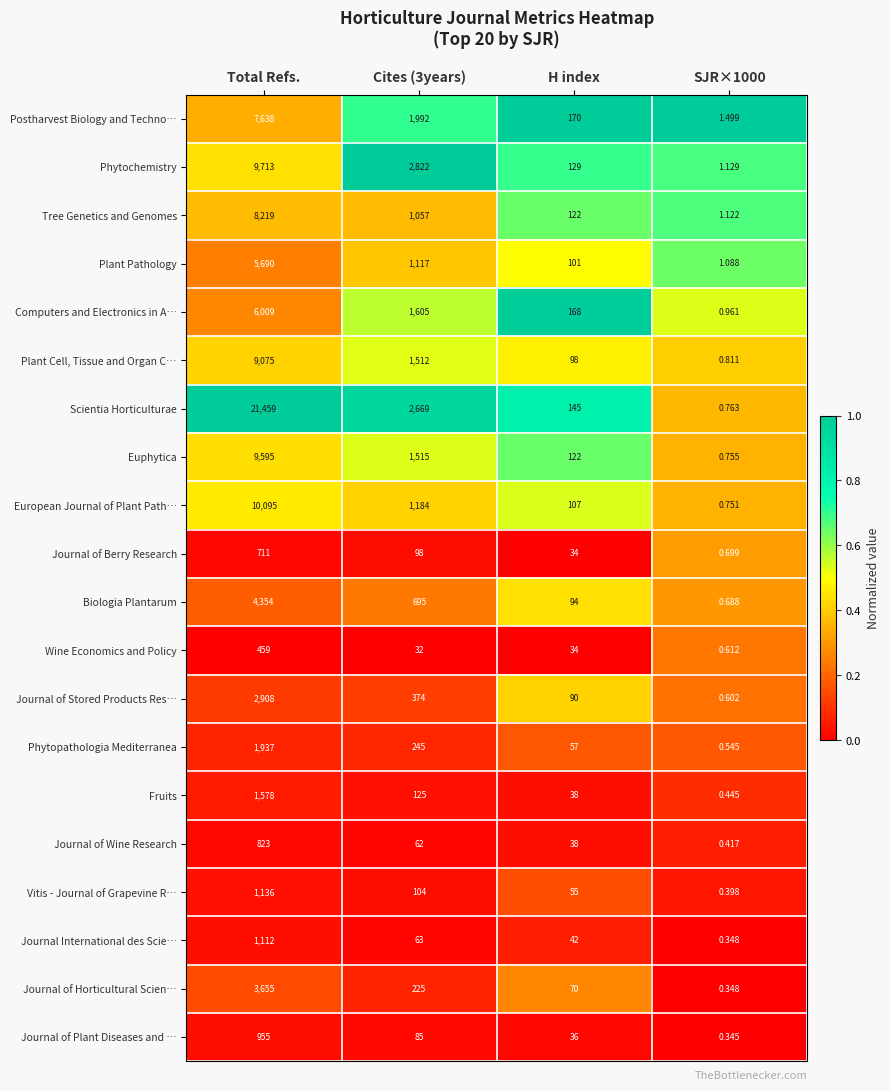

What is the total value across all series at Cites (3years)?

17581.0